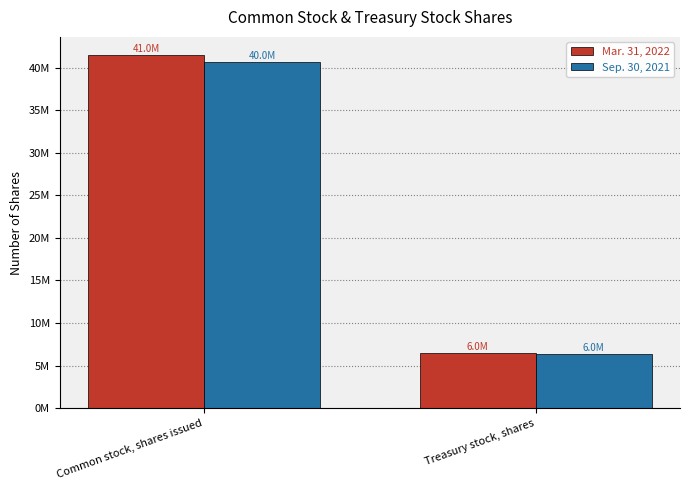

At which category is the sum across all series the highest?

Common stock, shares issued